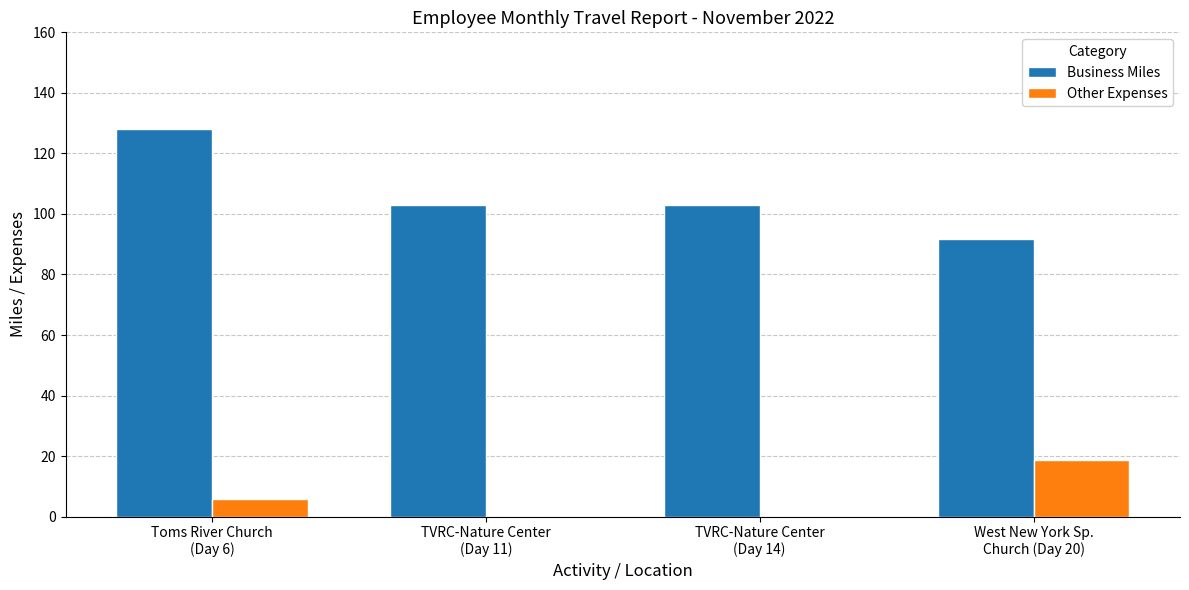

What are all the series names shown in the legend?

Business Miles, Other Expenses